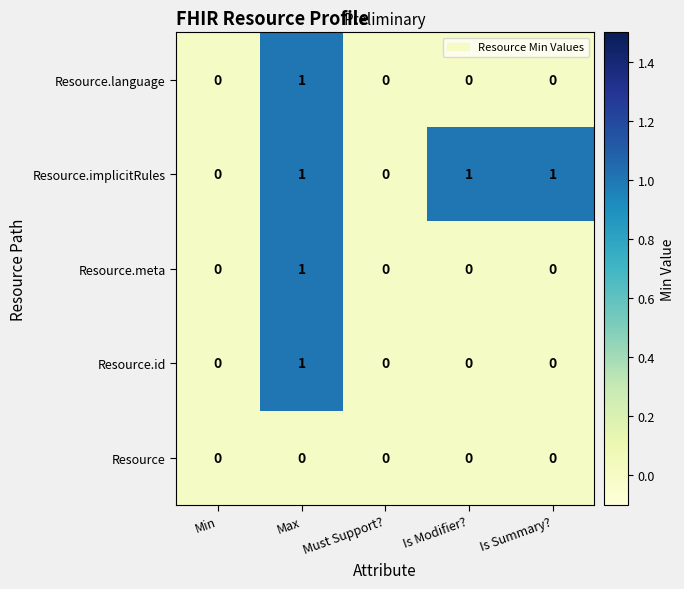

How many categories are shown in the chart?

5